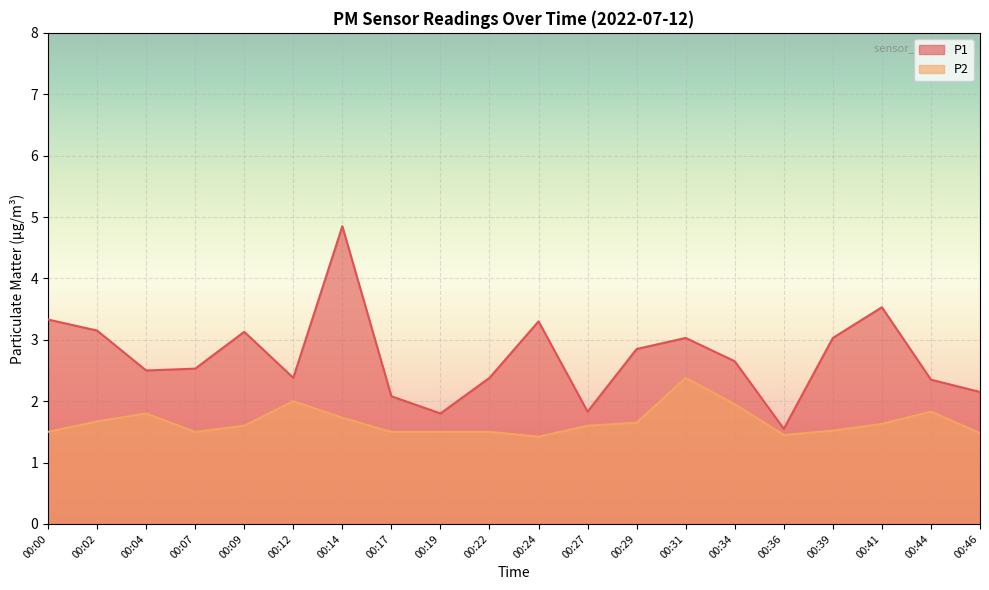

True or false: P1 has a value of 1.5 at 00:44.

False